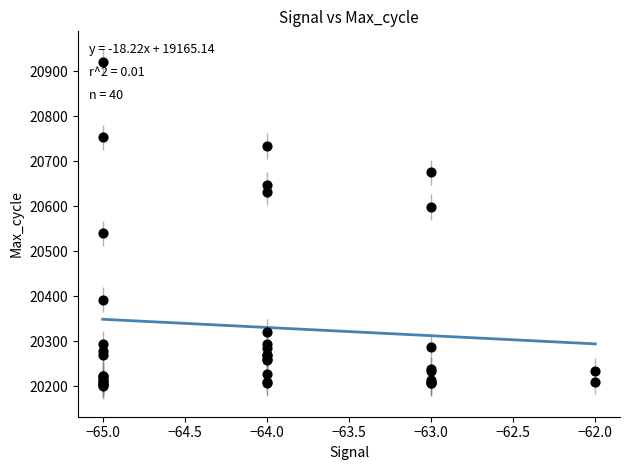

What Y value in the scatter plot is closest to 20560?

20540